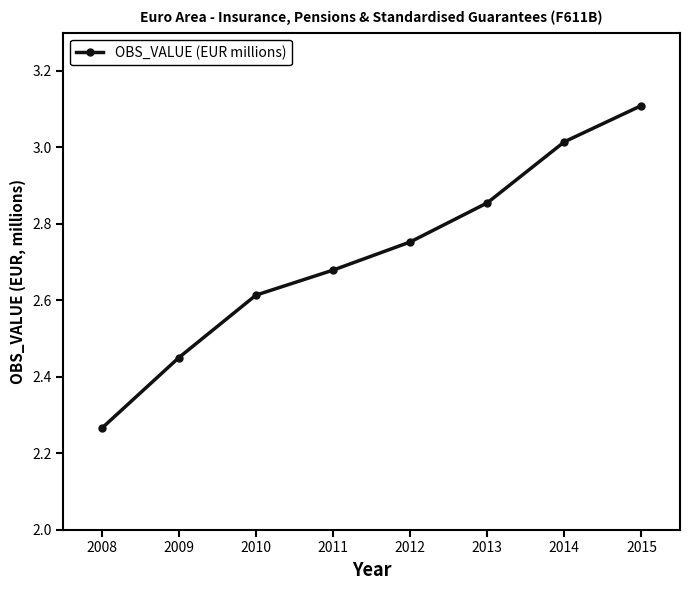

Rank the categories by value from lowest to highest.

2008, 2009, 2010, 2011, 2012, 2013, 2014, 2015